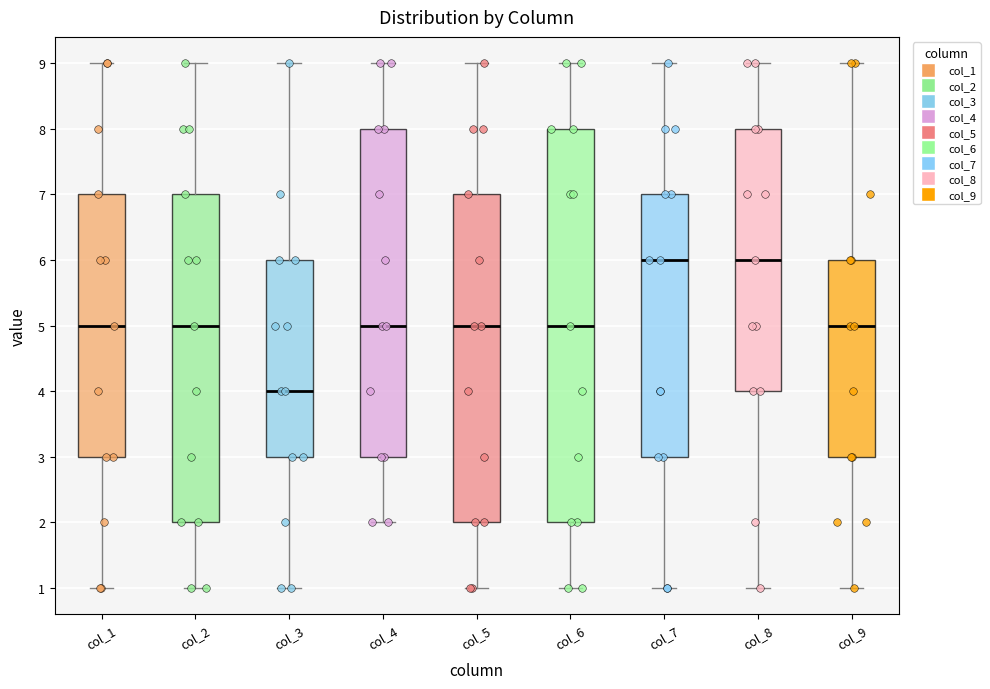

Reading left to right, read every box against the y-axis: the position of its median line, the range the box covers, and the ends of its whiskers. The values are not printed on the chart, so give them approximately, as read against the axis.

col_1: median 5, box 3 to 7, whiskers 1 to 9
col_2: median 5, box 2 to 7, whiskers 1 to 9
col_3: median 4, box 3 to 6, whiskers 1 to 9
col_4: median 5, box 3 to 8, whiskers 2 to 9
col_5: median 5, box 2 to 7, whiskers 1 to 9
col_6: median 5, box 2 to 8, whiskers 1 to 9
col_7: median 6, box 3 to 7, whiskers 1 to 9
col_8: median 6, box 4 to 8, whiskers 1 to 9
col_9: median 5, box 3 to 6, whiskers 1 to 9